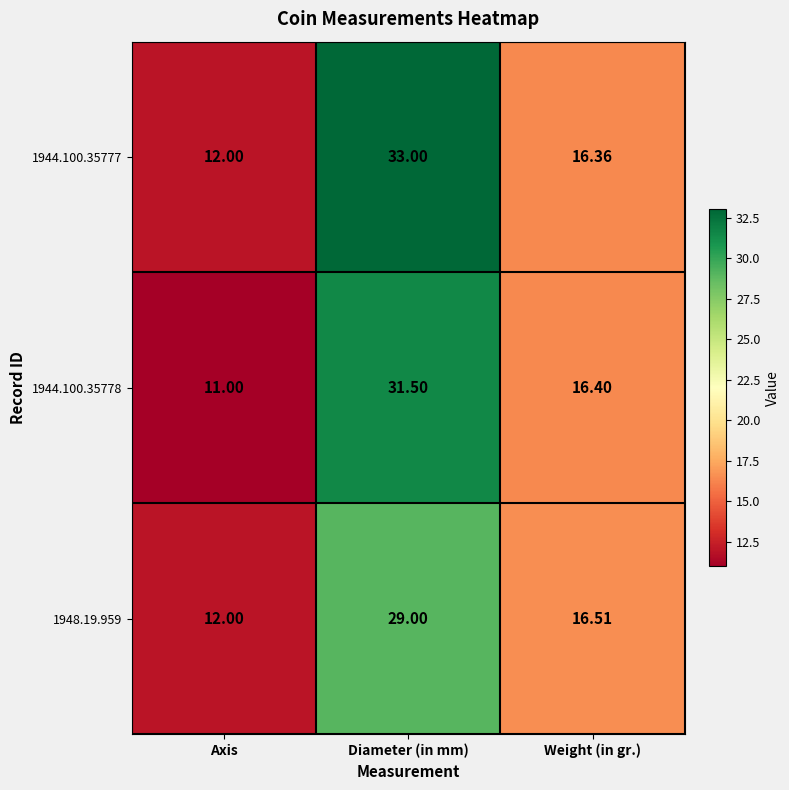

Which category has the highest value across all series?

Diameter (in mm)